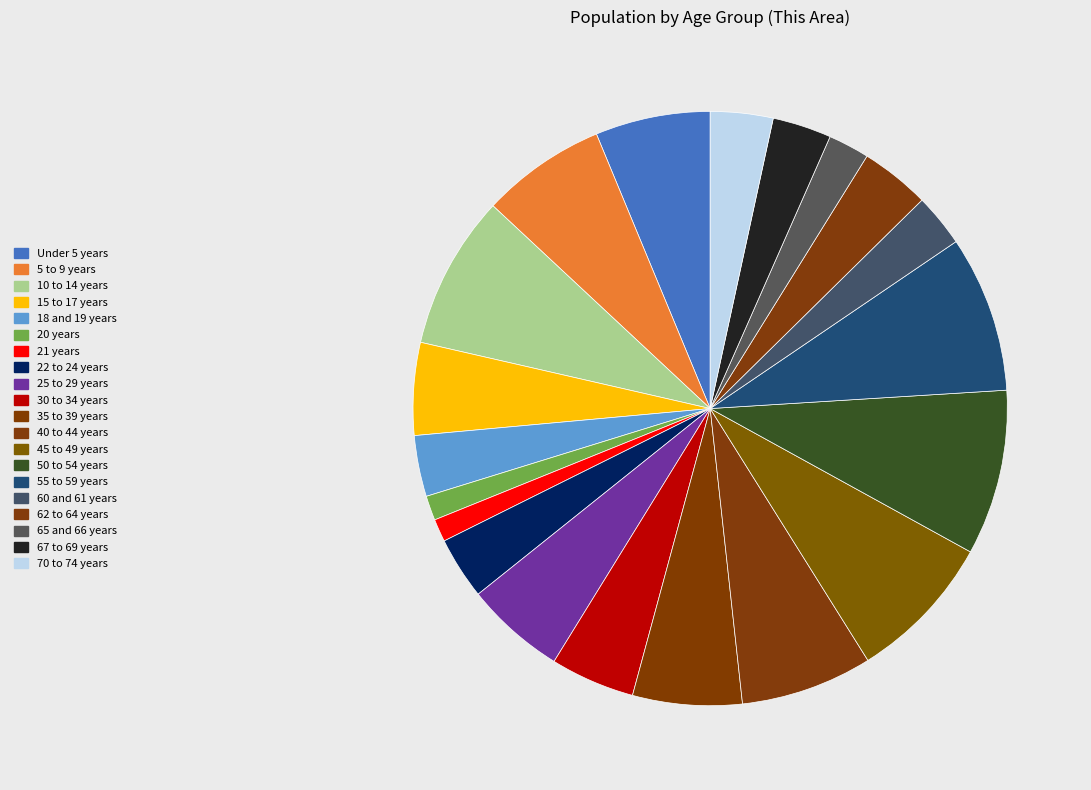

Which slice is the largest?

50 to 54 years